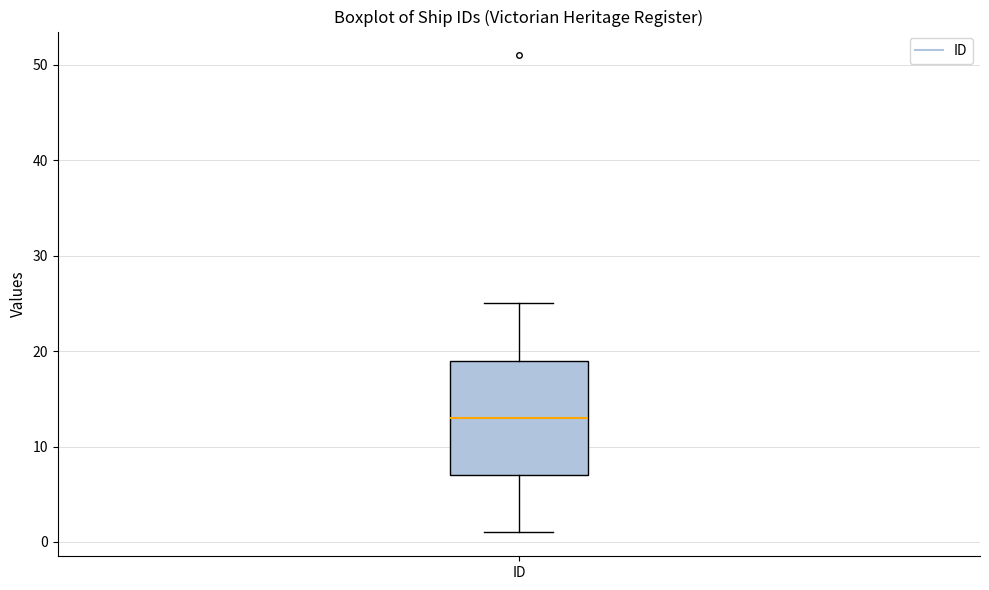

Read this box plot against the y-axis: the position of the median line, the range covered by the box, and the ends of both whiskers. The values are not printed on the chart, so give them approximately, as read against the axis.

median 13, box 7 to 19, whiskers 1 to 25